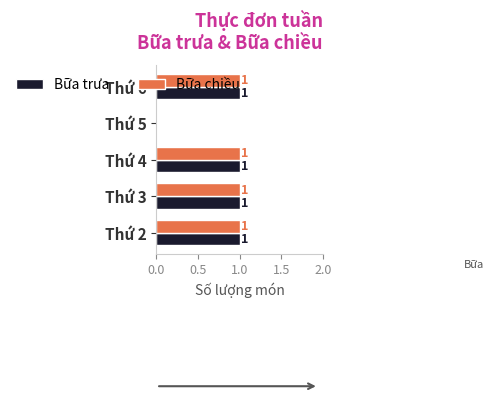

The value of Bữa chiều at Thứ 5 is 0. True or false?

True